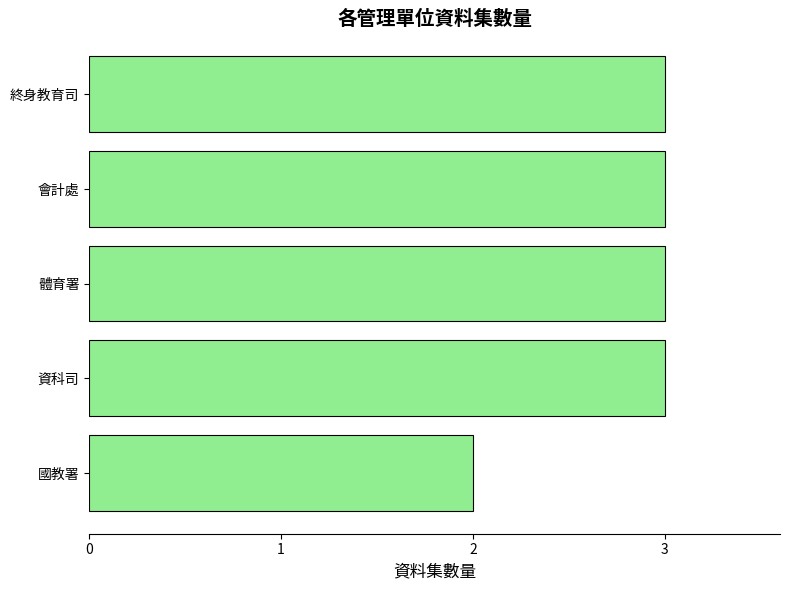

Which has a higher value, 國教署 or 會計處?

會計處